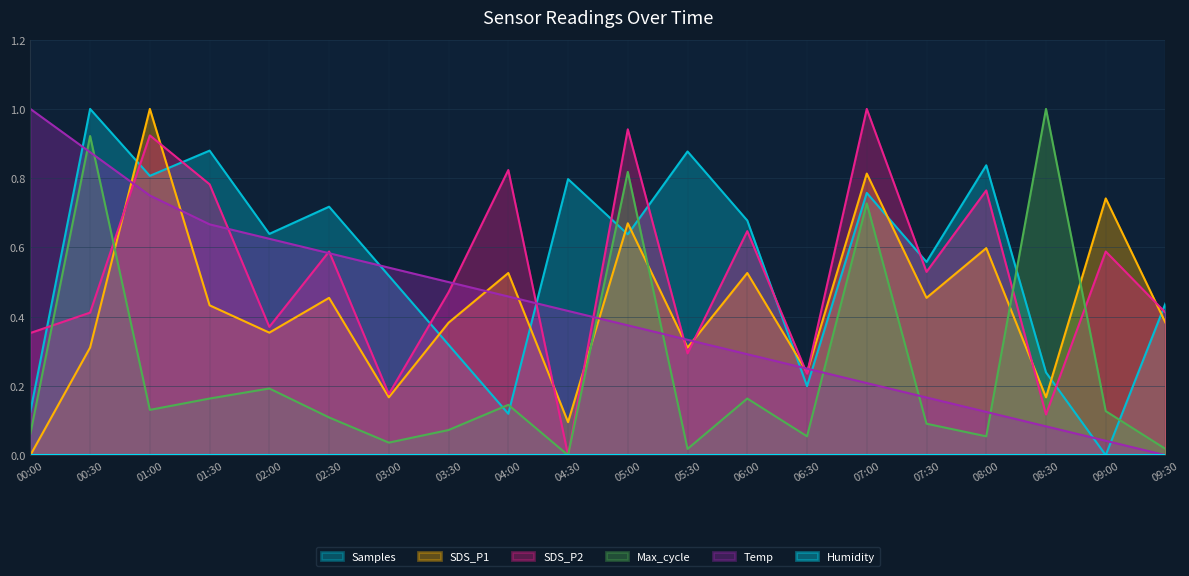

Which category has the lowest value across all series?

09:00